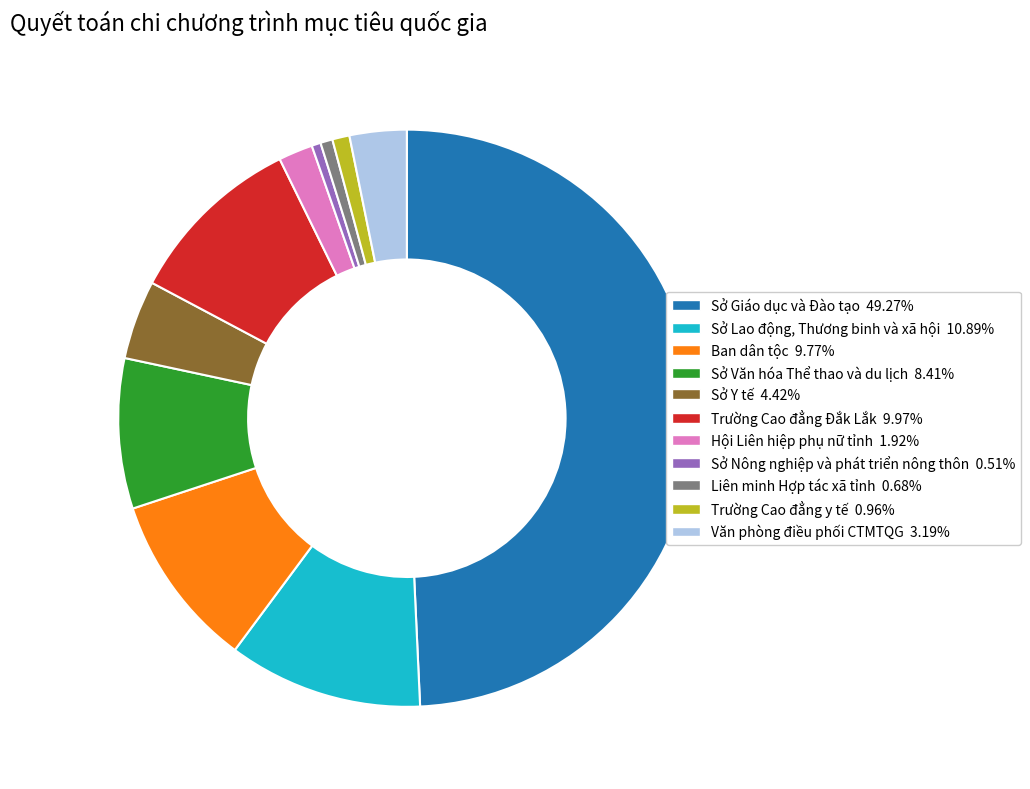

Is Sở Y tế the majority of the pie?

No